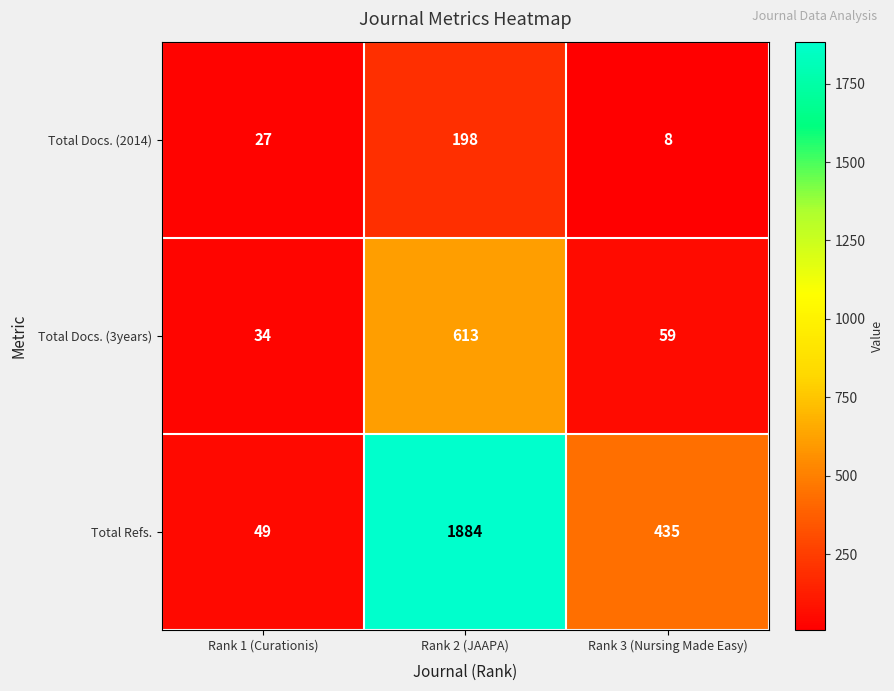

Rank the series by their average value, from highest to lowest.

Total Refs., Total Docs. (3years), Total Docs. (2014)